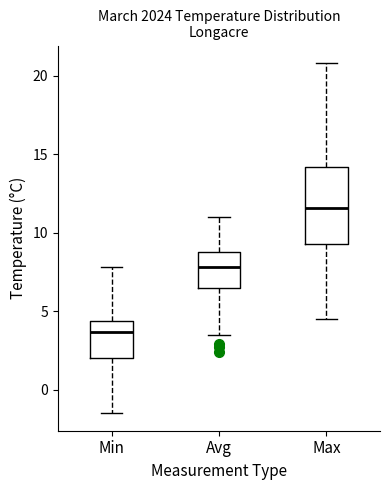

Comparing the boxes themselves (not the whiskers), which one is the tallest?

Max